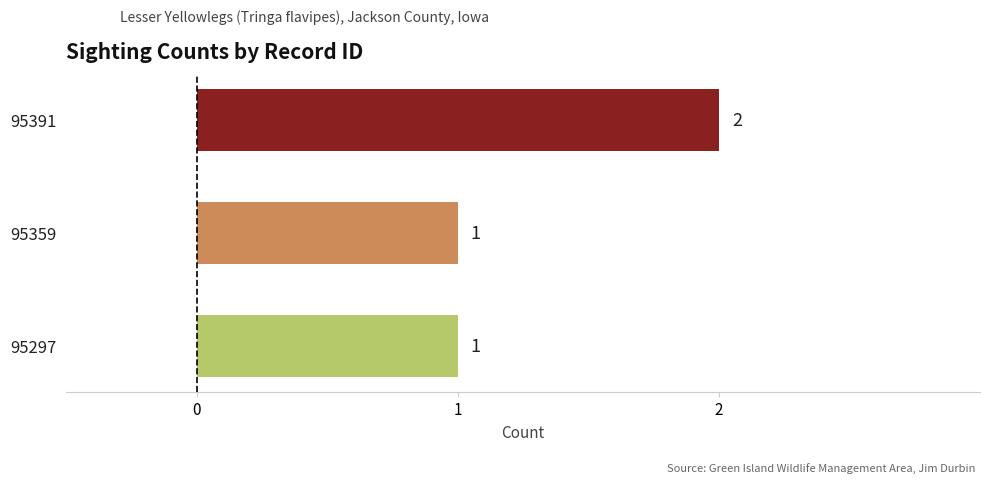

How many categories are shown in the chart?

3